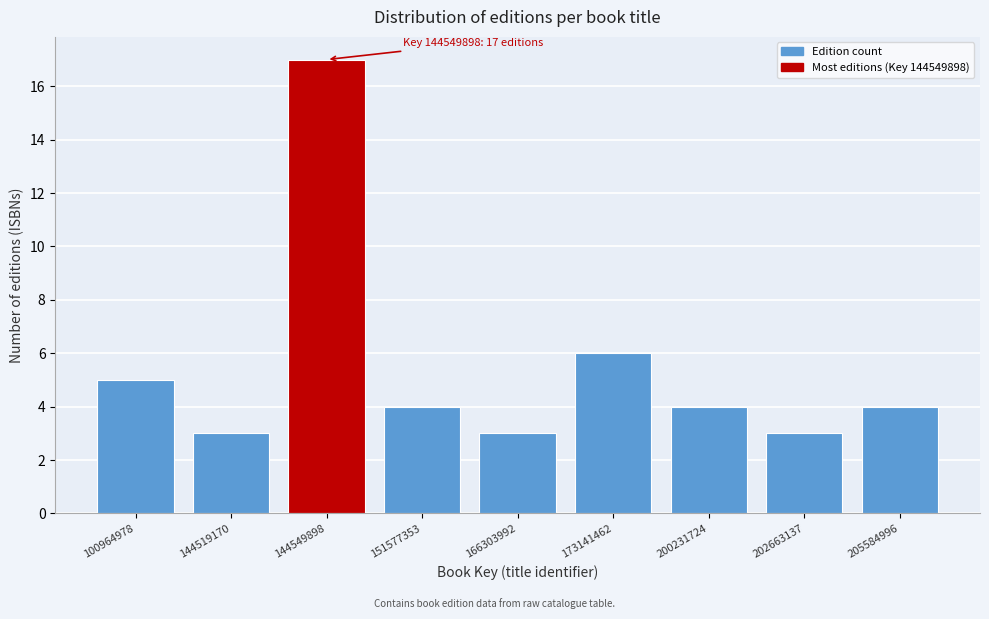

Reading left to right, what are all the values shown in this chart?

5	3	17	4	3	6	4	3	4